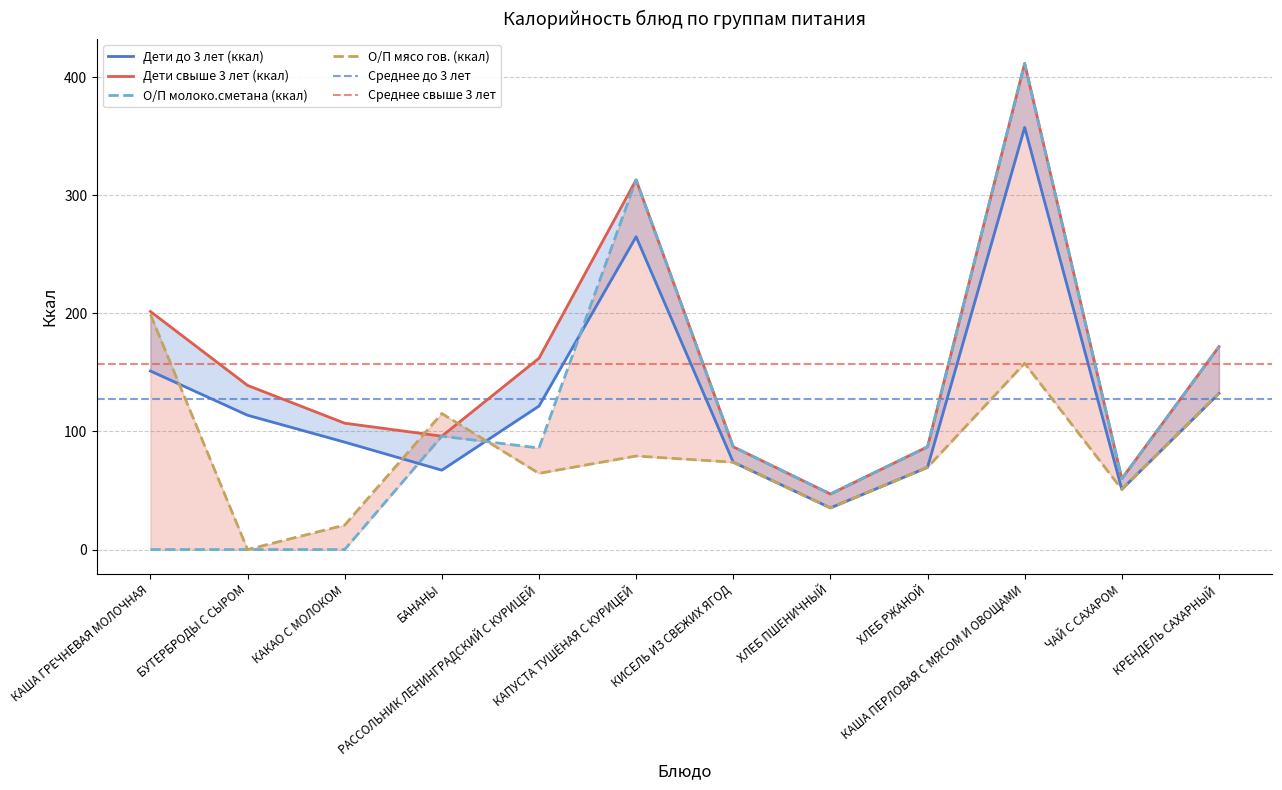

Which series changed the most between КИСЕЛЬ ИЗ СВЕЖИХ ЯГОД and КРЕНДЕЛЬ САХАРНЫЙ?

Дети свыше 3 лет (ккал)